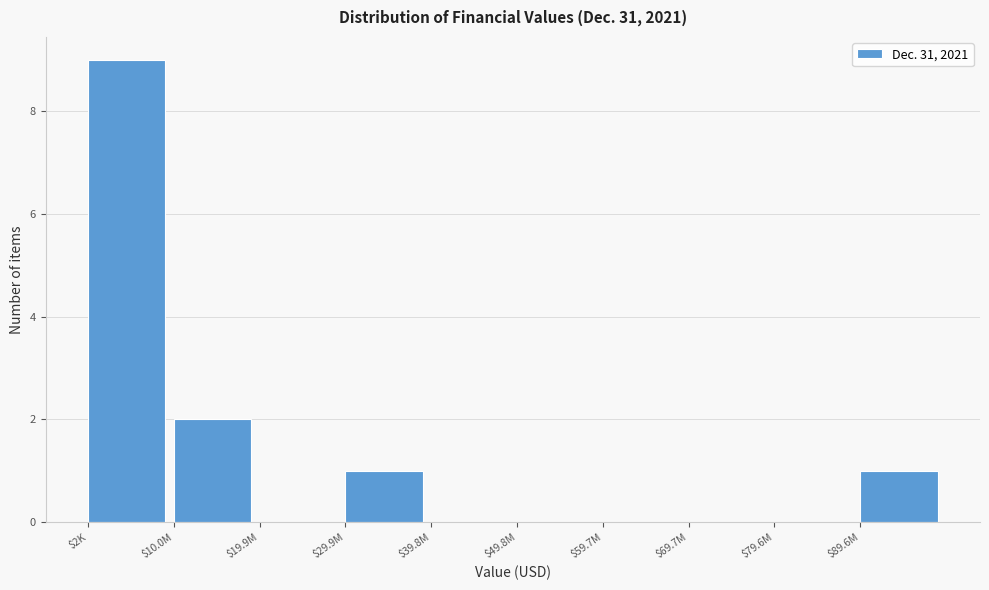

Where is the data nearest to the value 4?

$10.0M